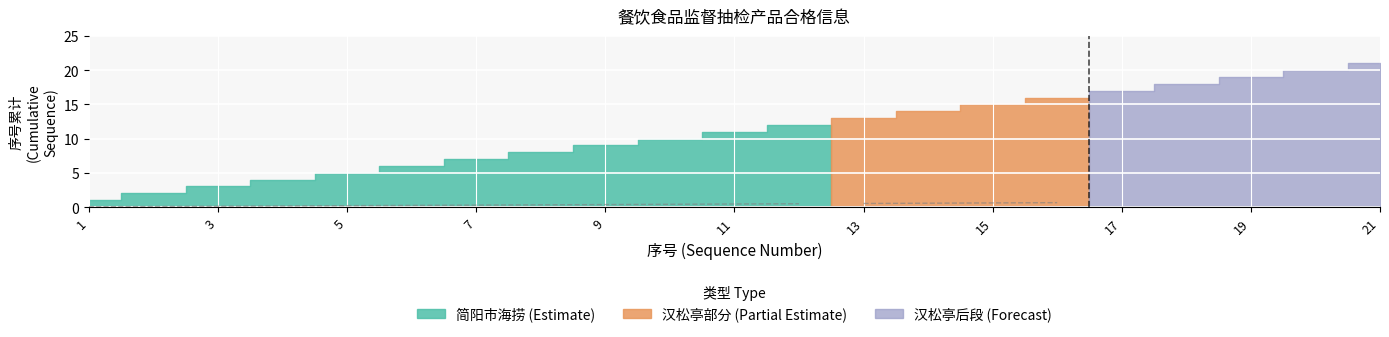

True or false: there are more than 0 points higher than both neighbors.

False